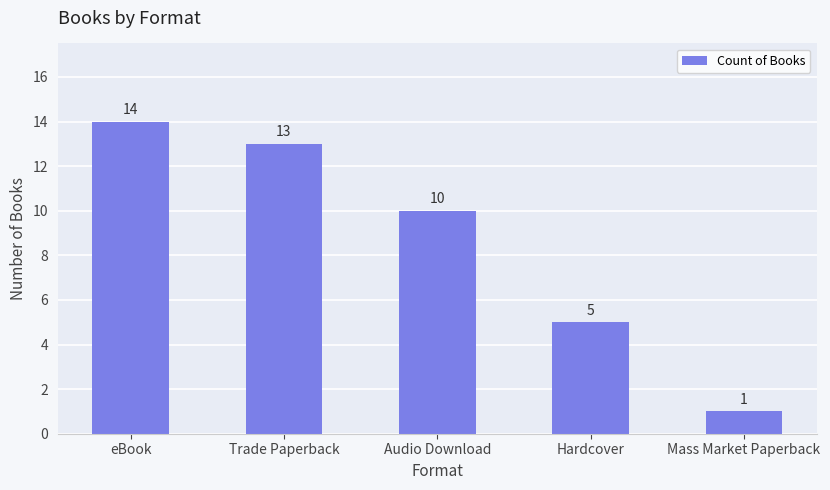

True or false: the data shows 14 at eBook.

True